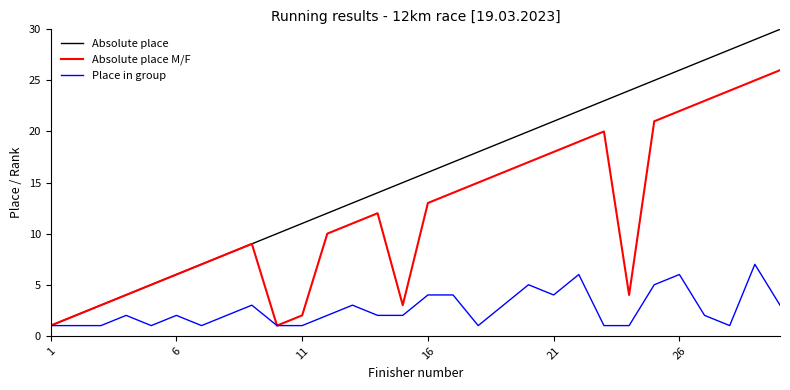

Reading right to left, transcribe all the data shown in this chart.

Absolute place: 30	29	28	27	26	25	24	23	22	21	20	19	18	17	16	15	14	13	12	11	10	9	8	7	6	5	4	3	2	1
Absolute place M/F: 26	25	24	23	22	21	4	20	19	18	17	16	15	14	13	3	12	11	10	2	1	9	8	7	6	5	4	3	2	1
Place in group: 3	7	1	2	6	5	1	1	6	4	5	3	1	4	4	2	2	3	2	1	1	3	2	1	2	1	2	1	1	1